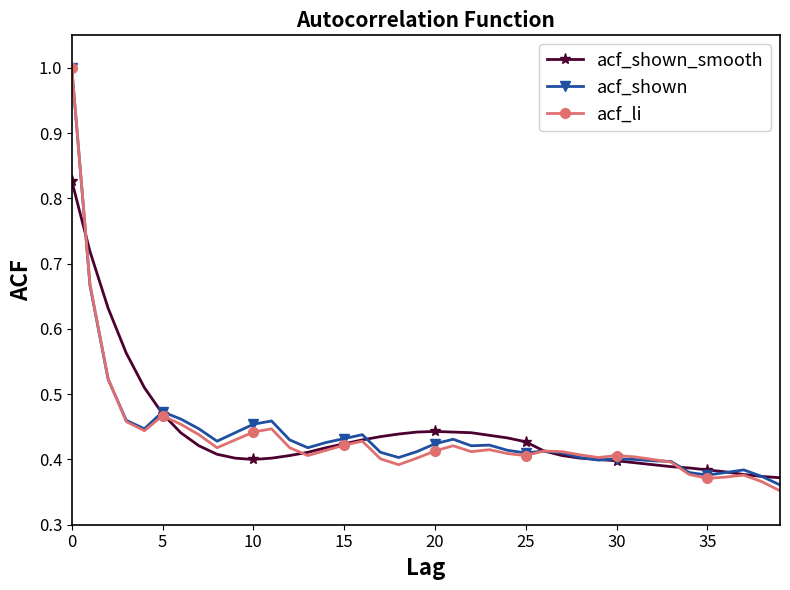

What is the sum of all acf_shown values?

17.6